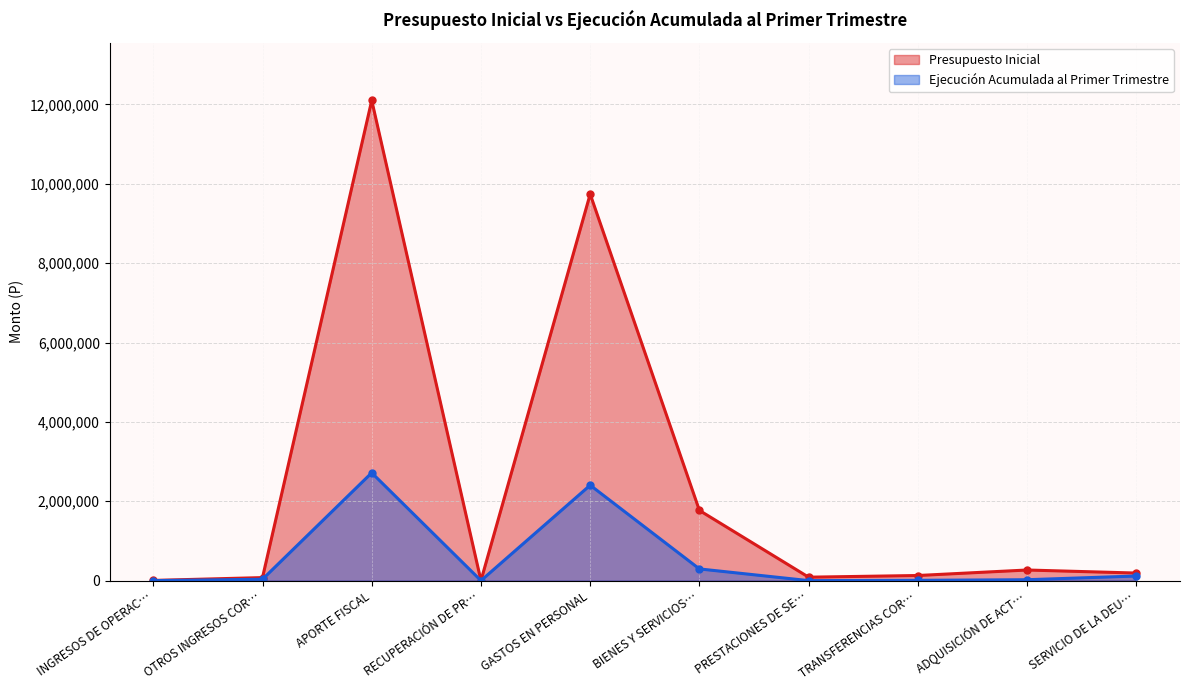

At which label does Presupuesto Inicial first exceed 190604?

APORTE FISCAL